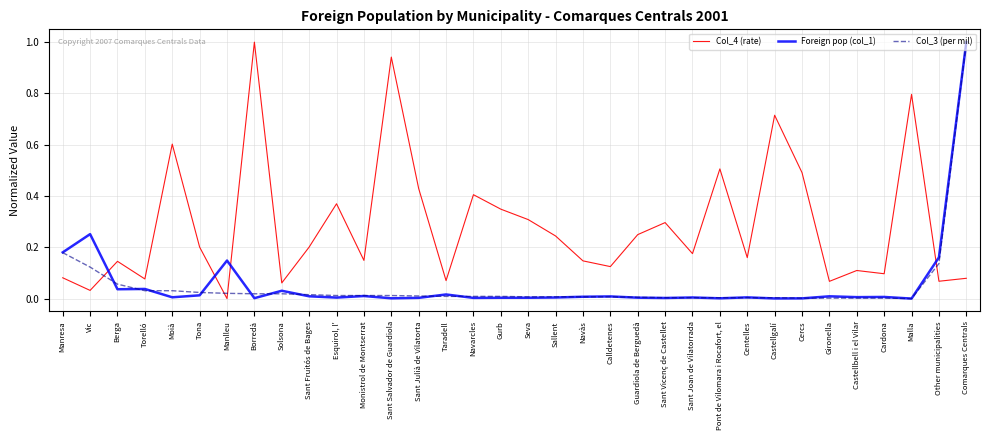

Does the chart display data point markers on the line(s)?

No